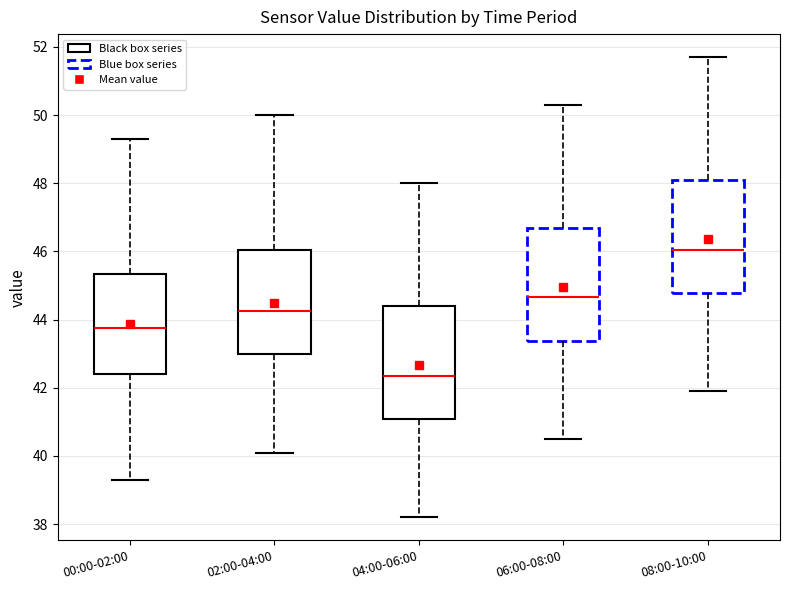

Where does the upper whisker of the box for 02:00-04:00 end on the y-axis? The values are not printed on the chart, so give them approximately, as read against the axis.

50.0